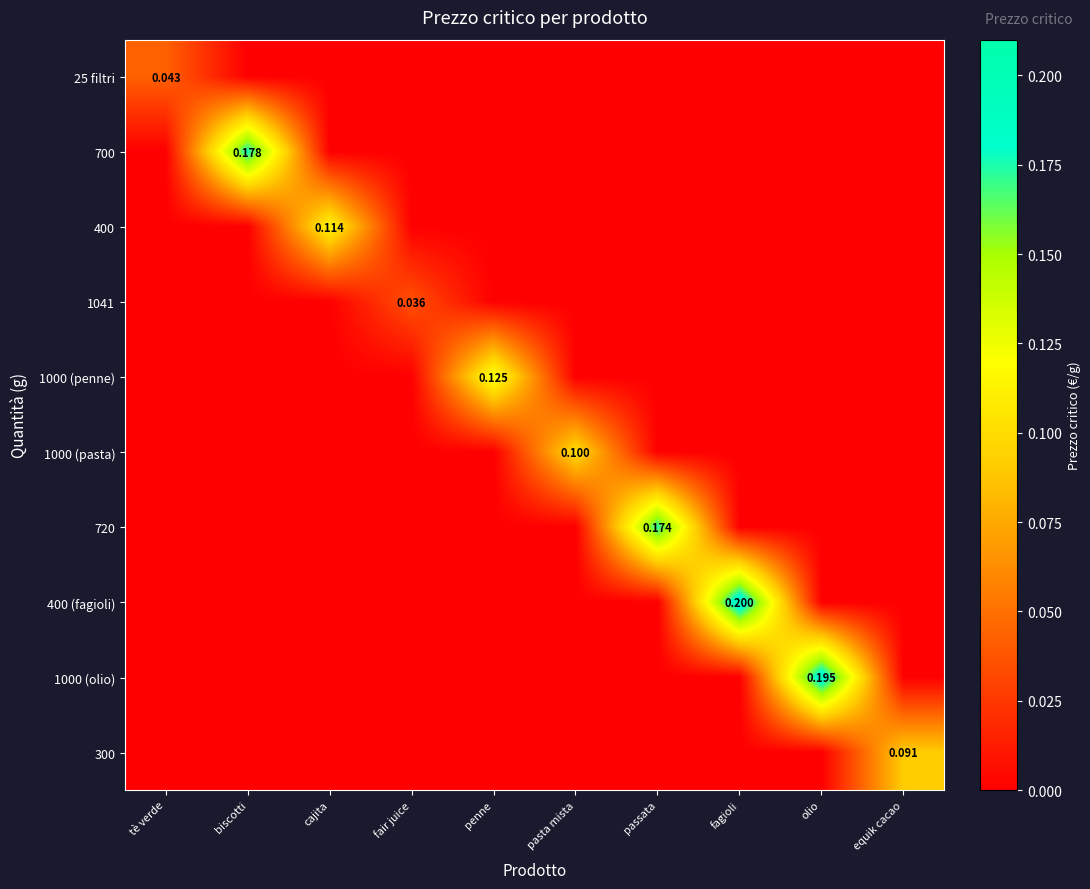

Which series has the widest spread of values?

400 (fagioli)